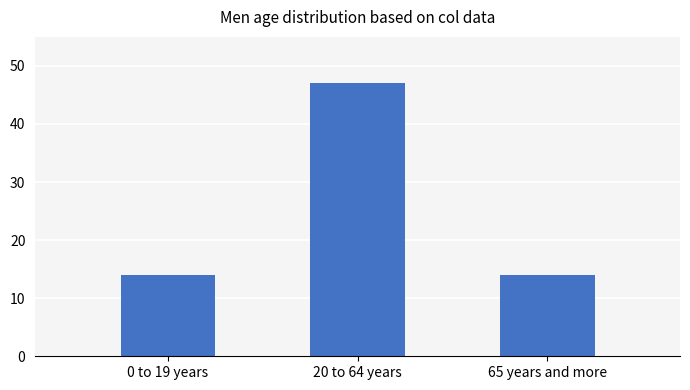

How many values are between 14 and 47?

3